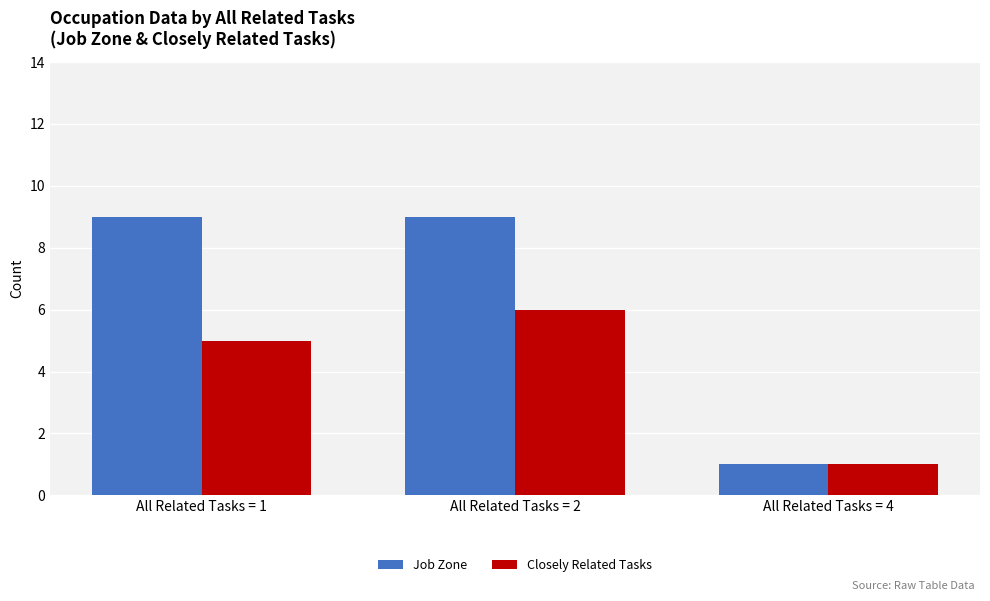

How many distinct data groups are displayed?

2